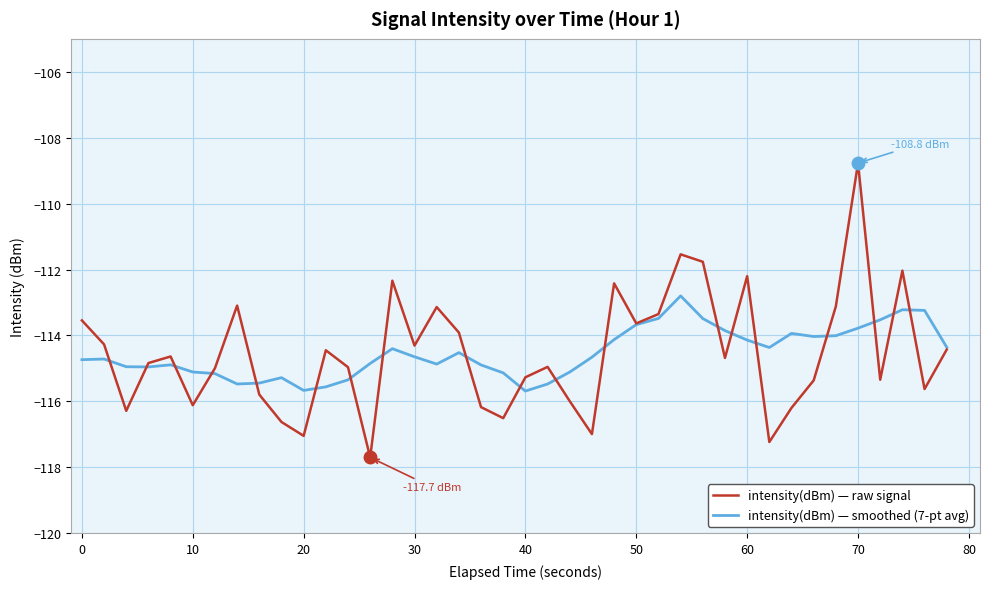

Count the number of data series in this chart.

2